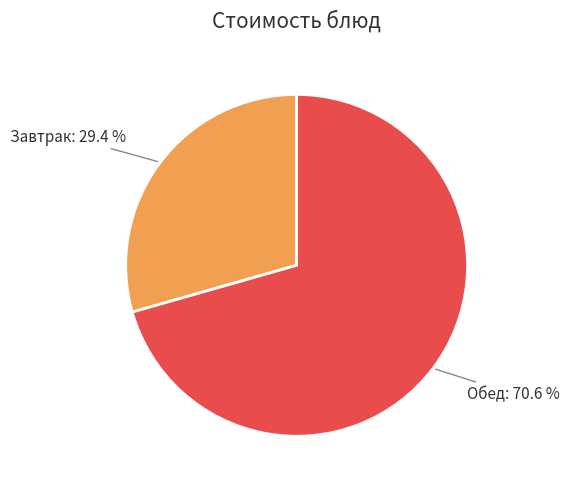

How many slices are in this pie chart?

2